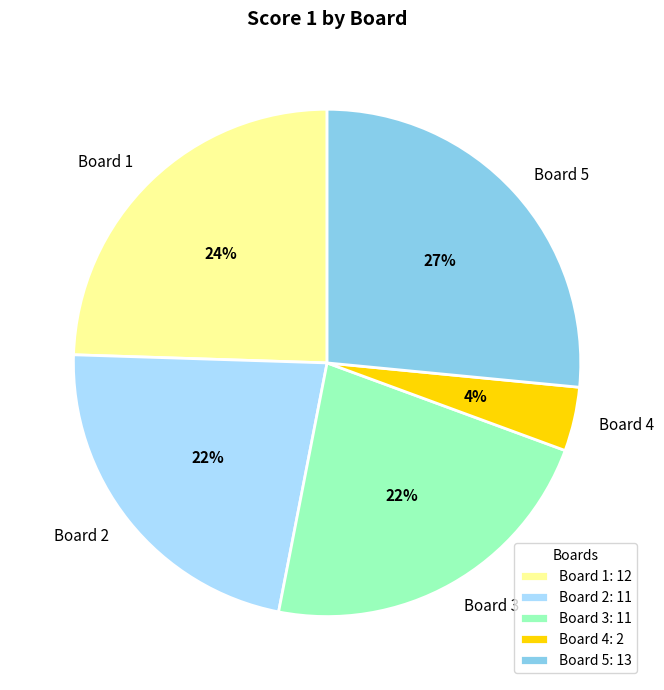

Is Board 5 the majority of the pie?

No